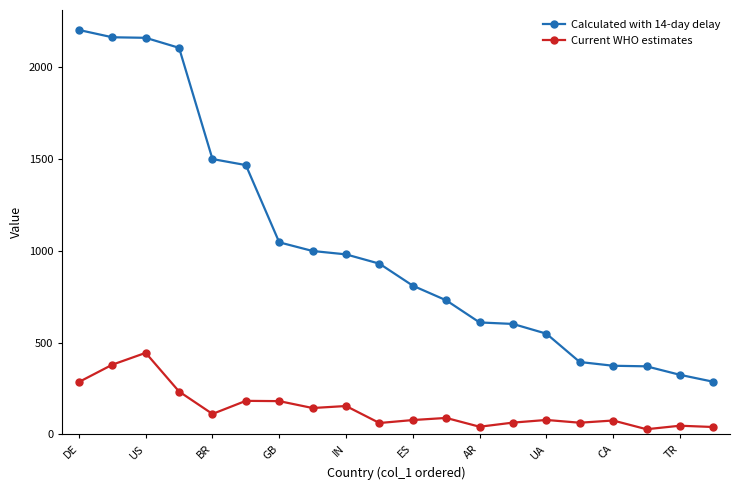

What is the greatest value displayed?

2204.0